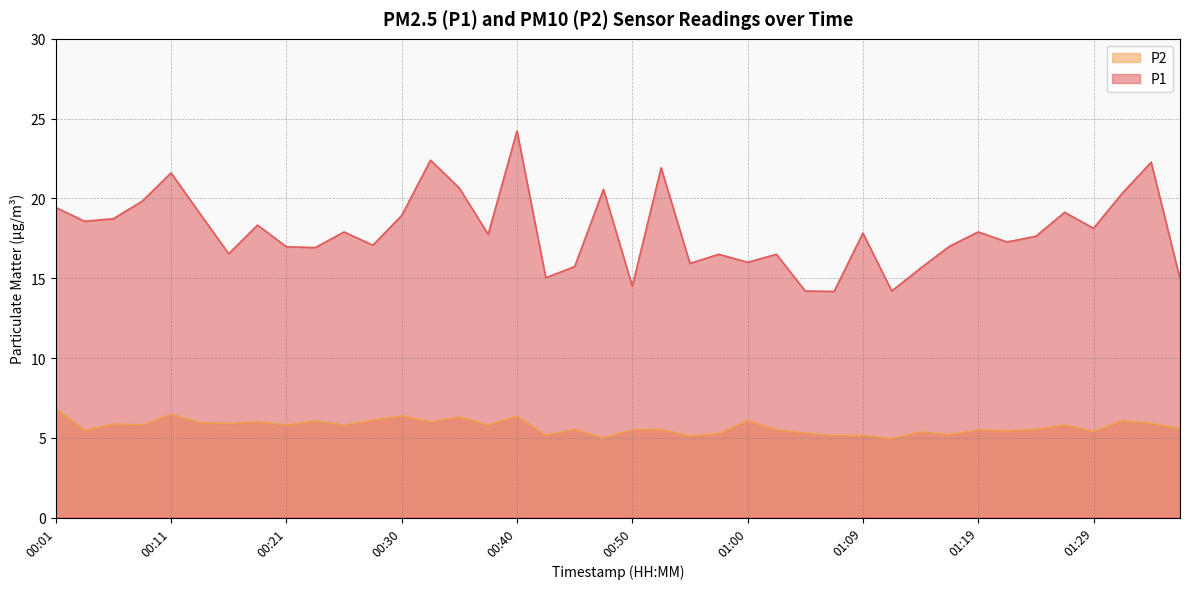

True or false: P1 has more than 2 interior local peaks.

True